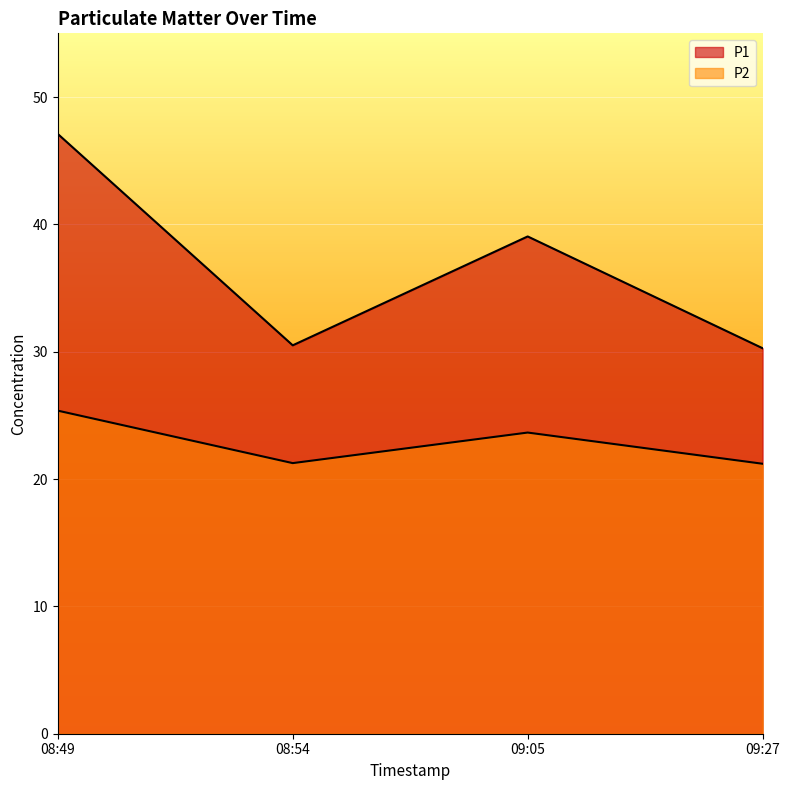

What are all the series names shown in the legend?

P1, P2